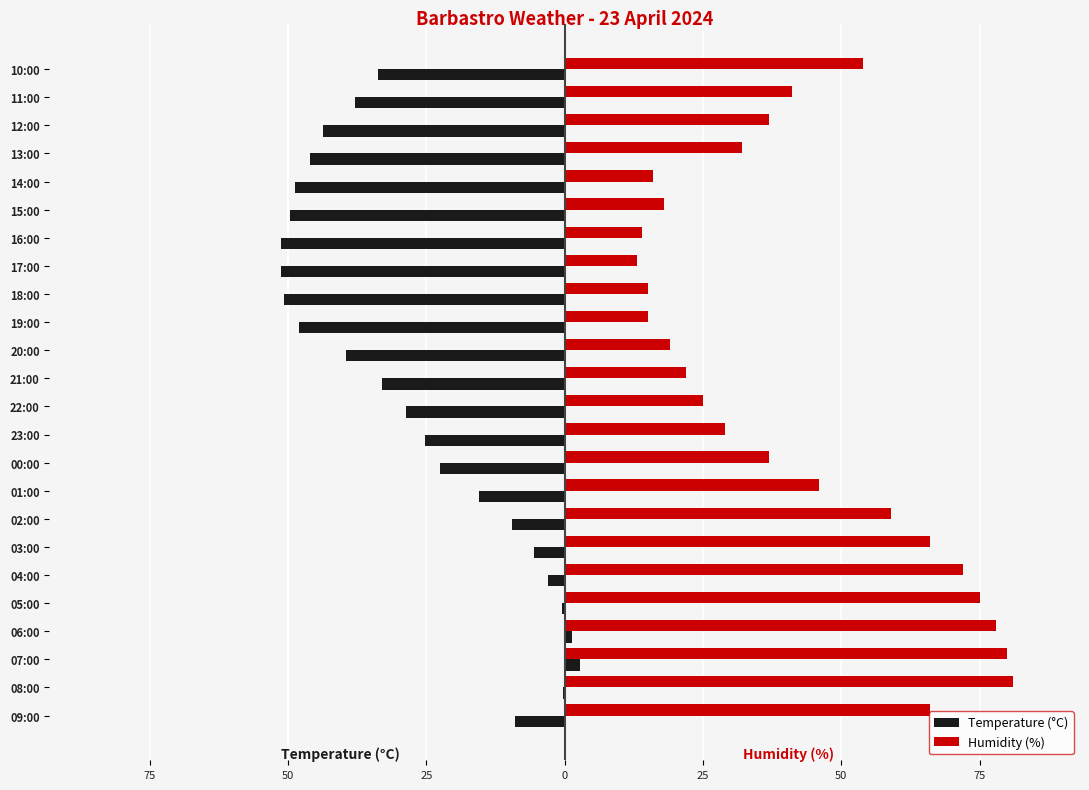

Rank the series by their maximum value, from highest to lowest.

Humidity (%), Temperature (°C)